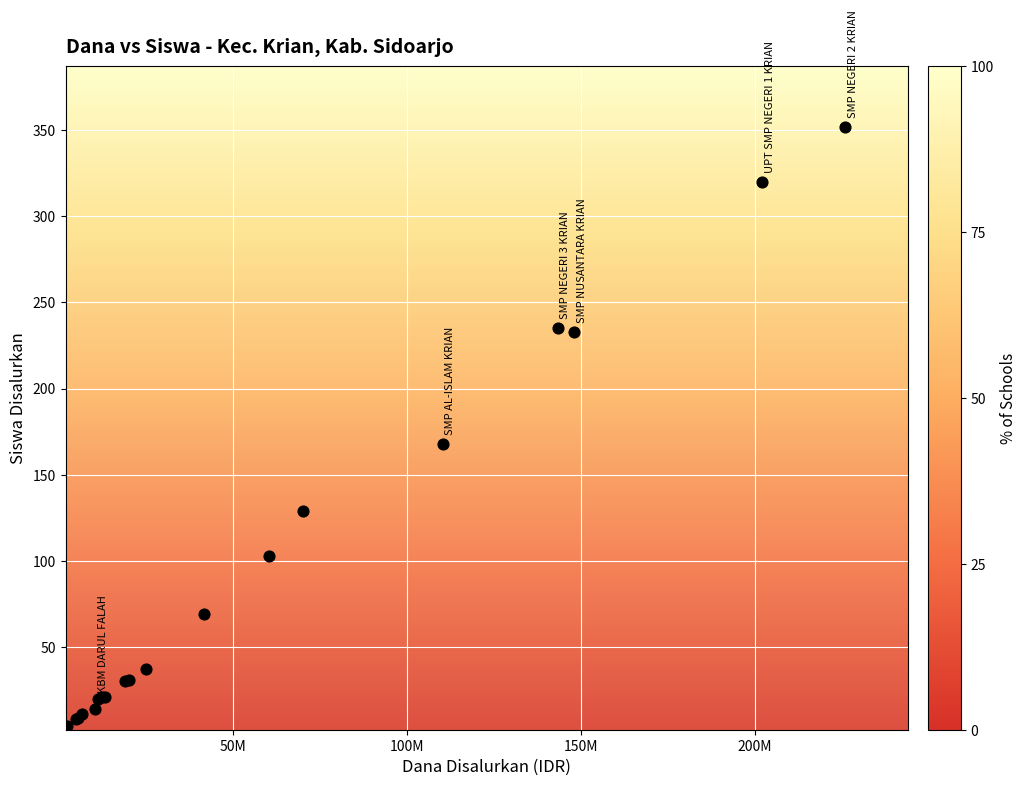

What Y value in the scatter plot is closest to 178?

168